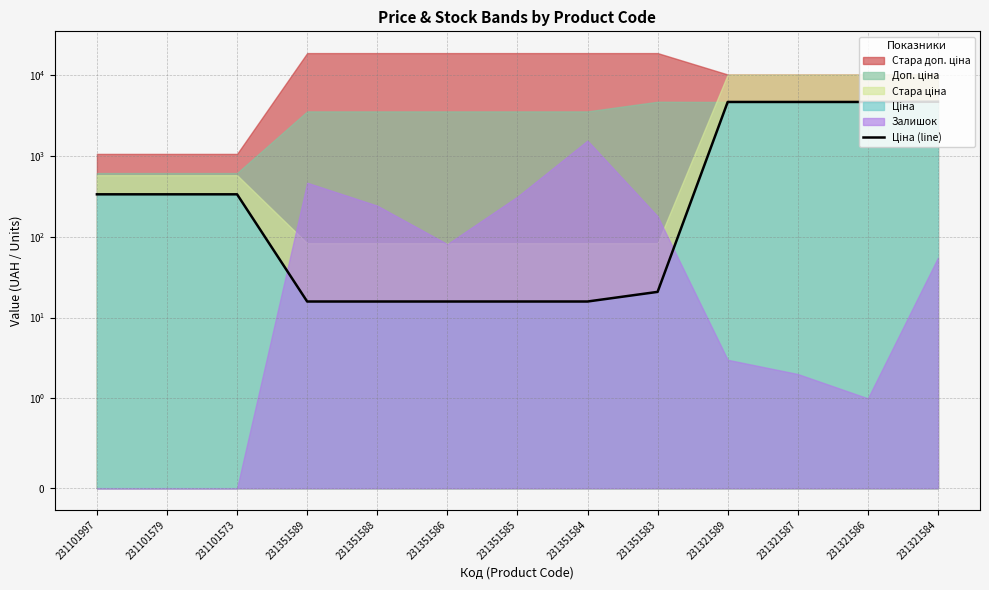

Reading left to right, extract all data points from this chart.

334.4	334.4	334.4	15.8	15.8	15.8	15.8	15.8	20.8	4642.5	4642.5	4642.5	4672.9